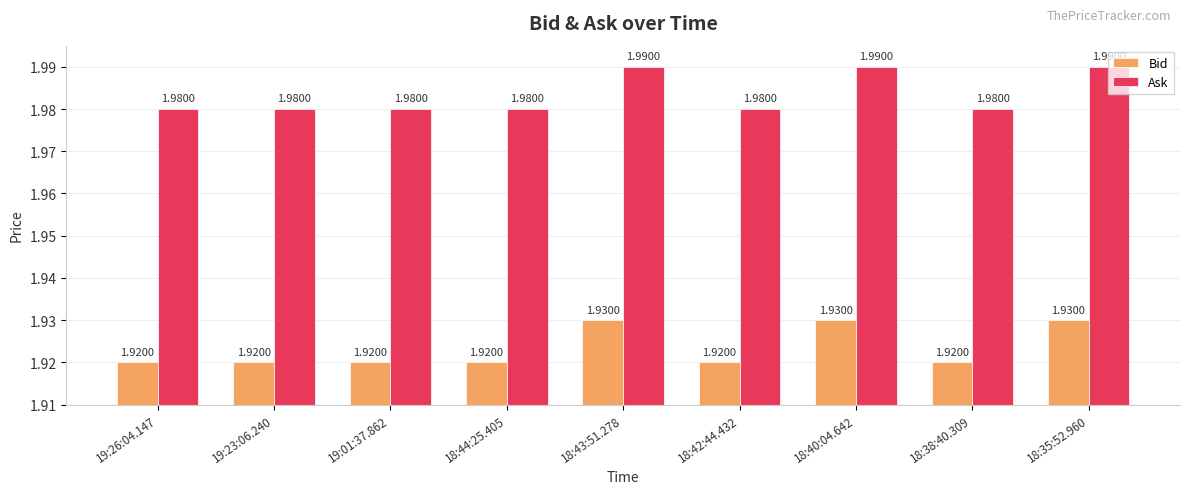

At 18:42:44.432, list the series in order from largest to smallest.

Ask, Bid